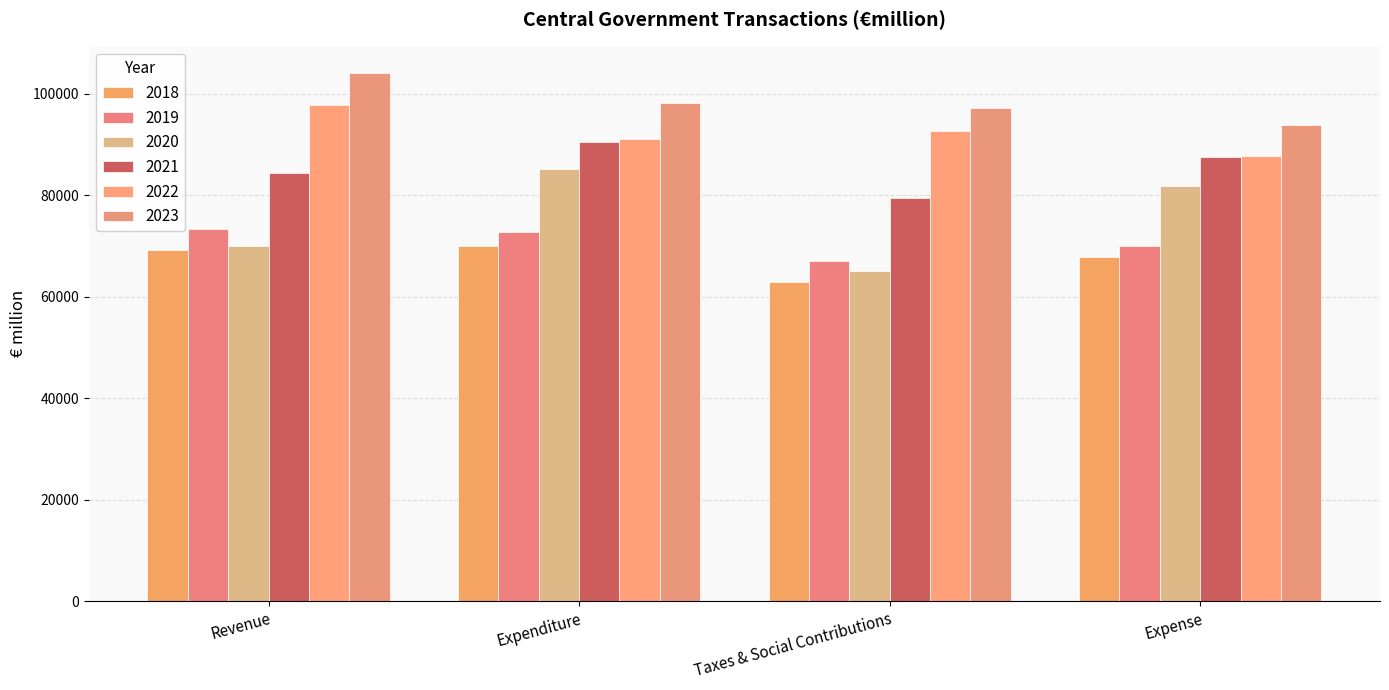

How many bars are there in each group?

6